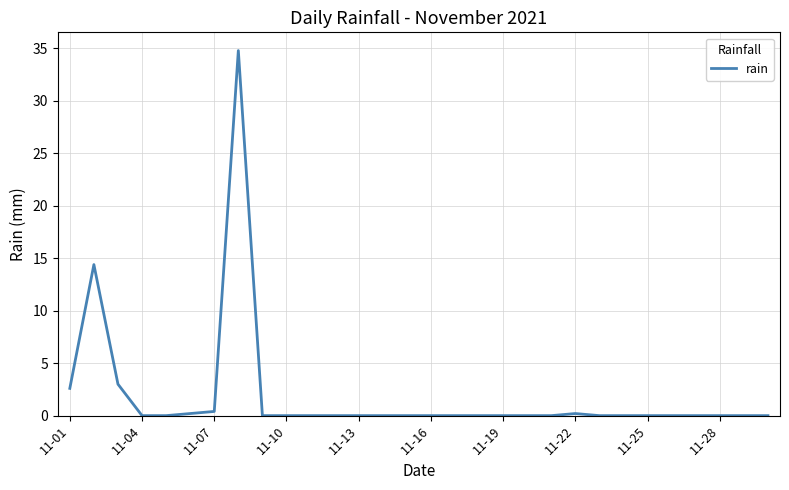

How many lines are shown in the chart?

1